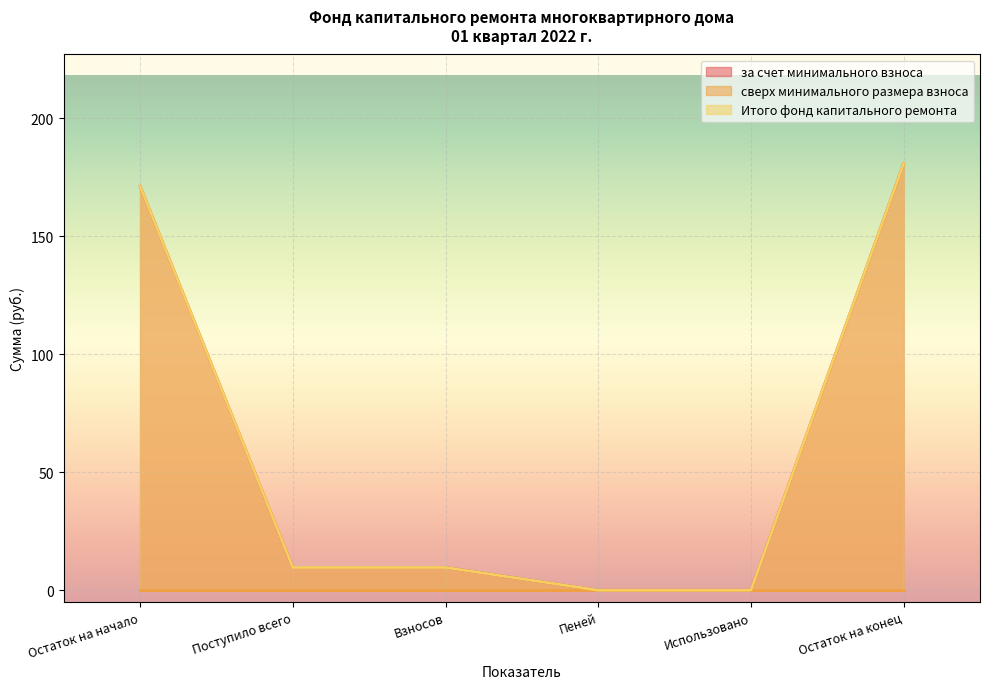

True or false: Итого фонд капитального ремонта has a value of 79.7 at Использовано.

False